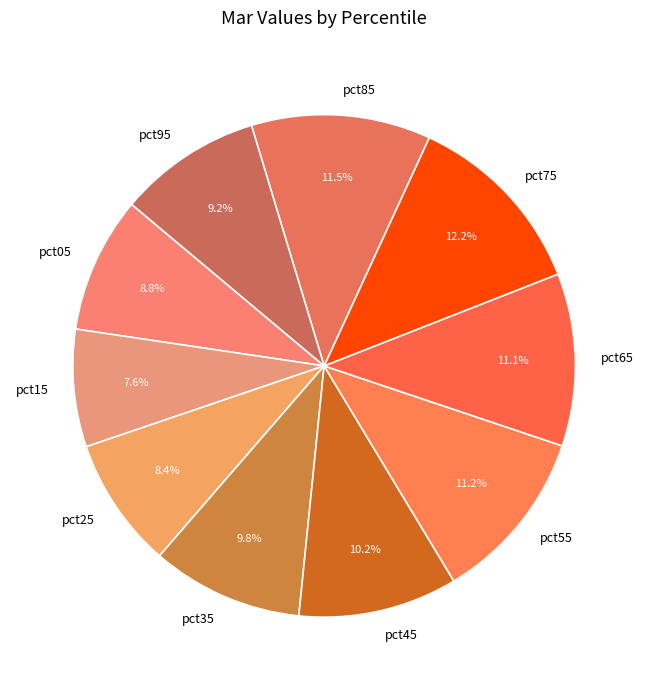

To the nearest percent, what is the average slice percentage?

10%